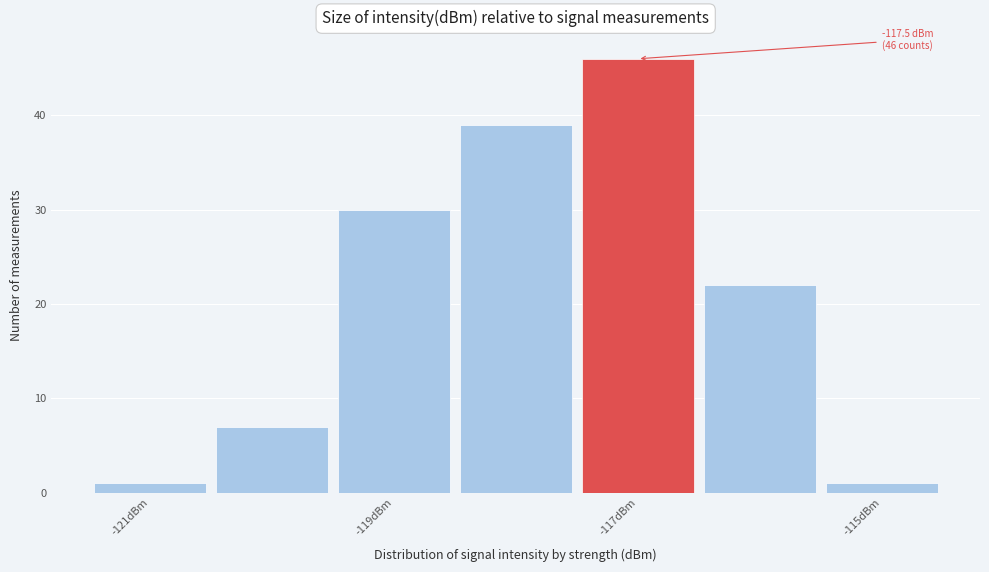

Which range on the x-axis has the tallest bar?

-117.5 to -116.5